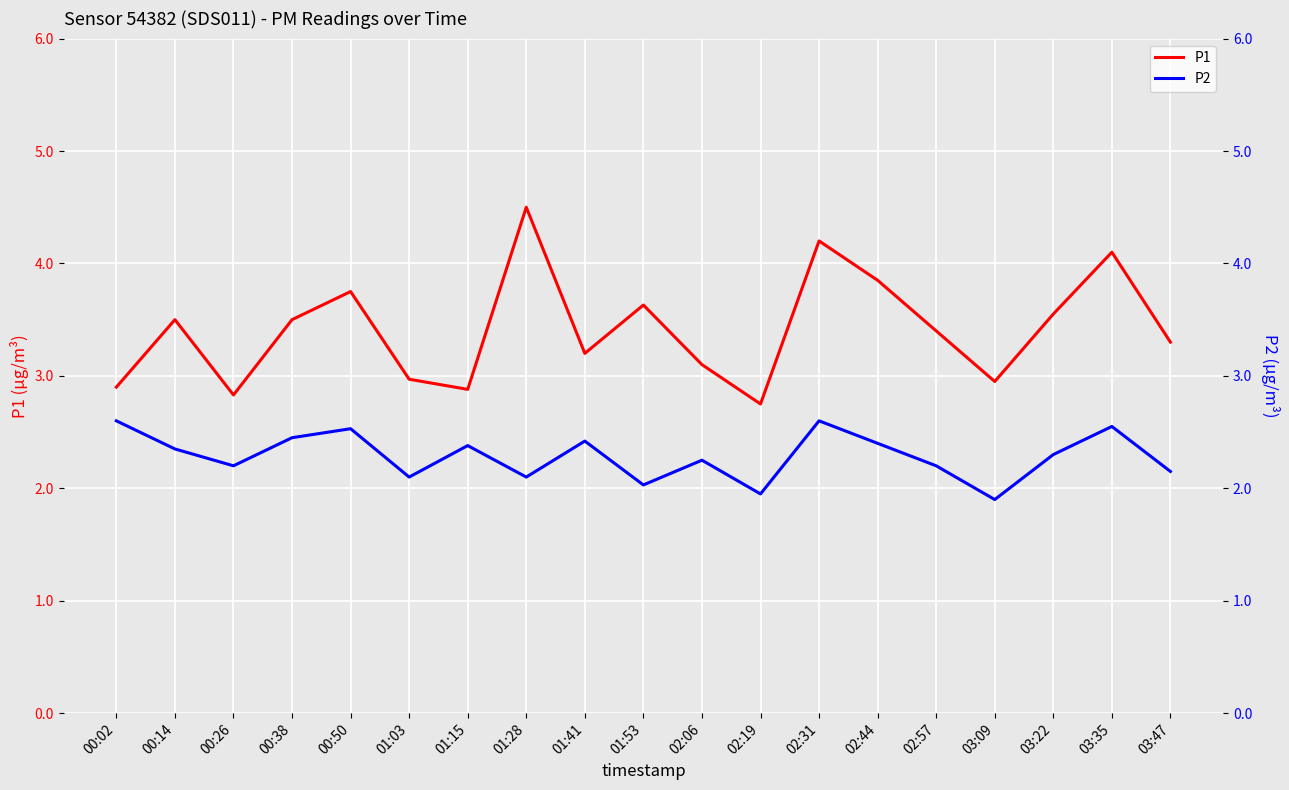

Between 03:35 and 02:19, which is larger?

03:35